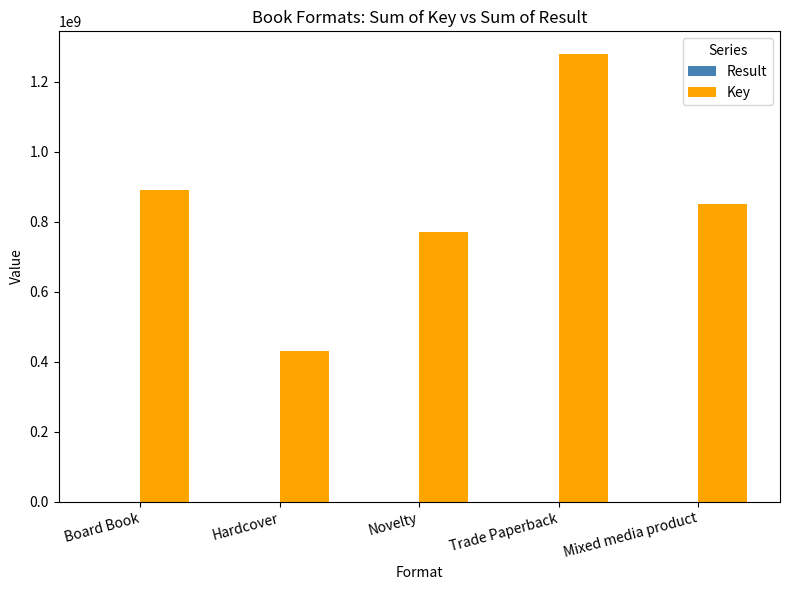

How many categories are shown in the chart?

5